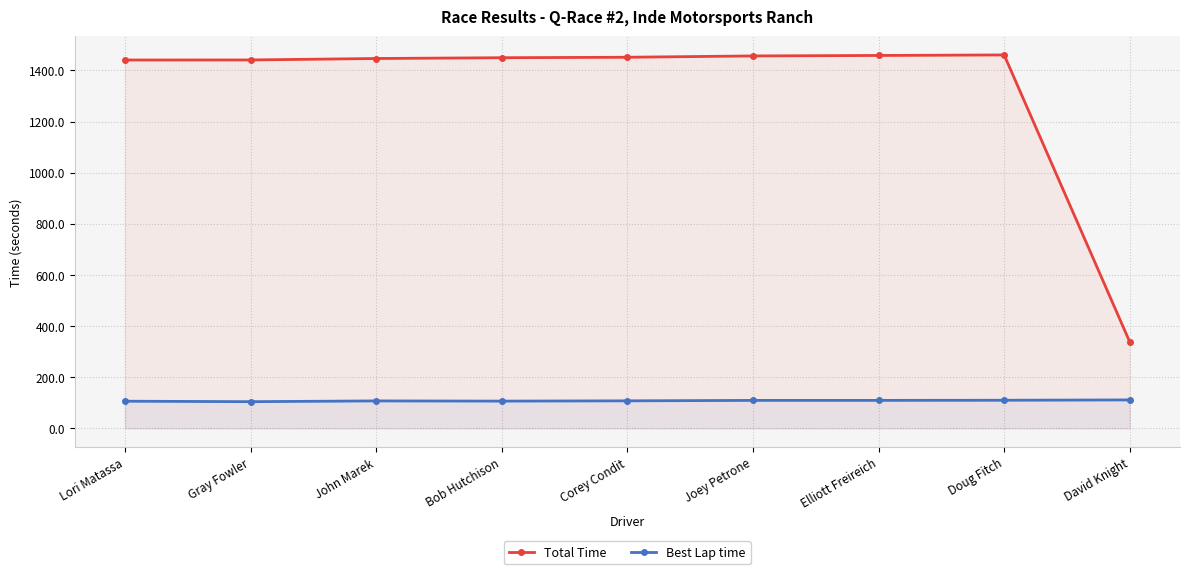

What is the average value of the Best Lap time series?

108.0